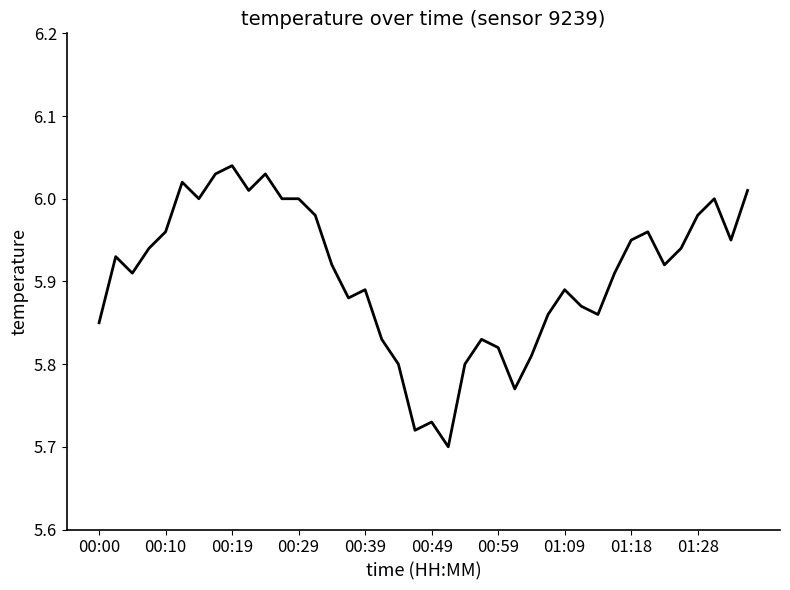

What is the difference between the maximum and minimum values?

0.3